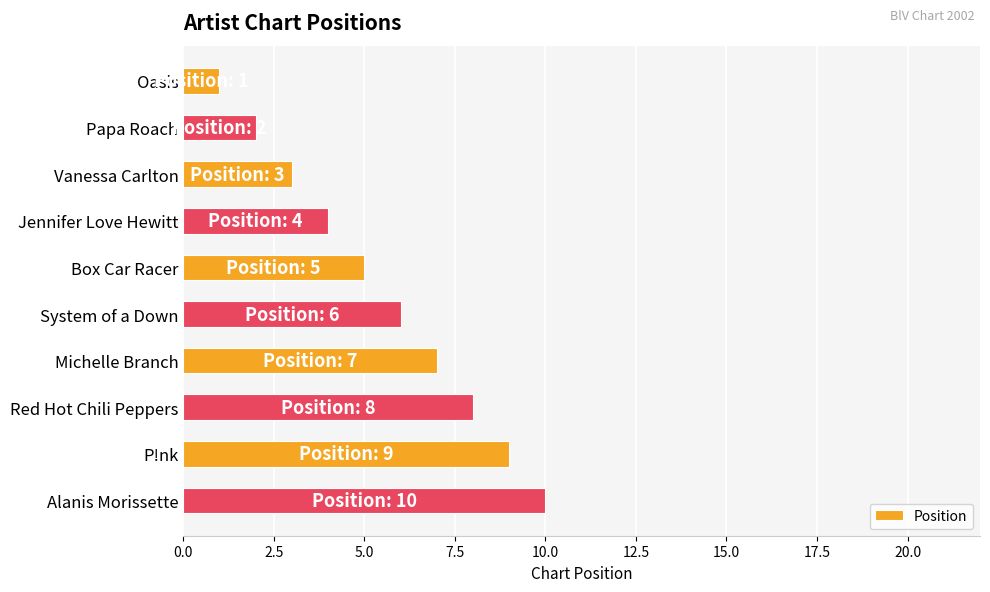

What is the difference between the maximum and minimum values?

9